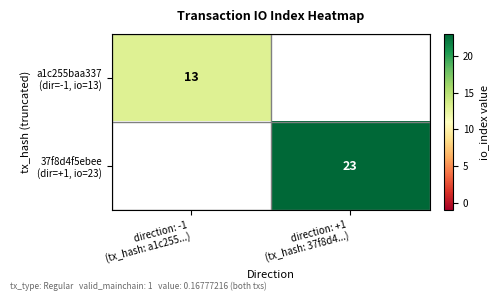

List the labels in order of a1c255baa337 (dir=-1, io=13) value, smallest first.

direction: -1 (tx_hash: a1c255...), direction: +1 (tx_hash: 37f8d4...)